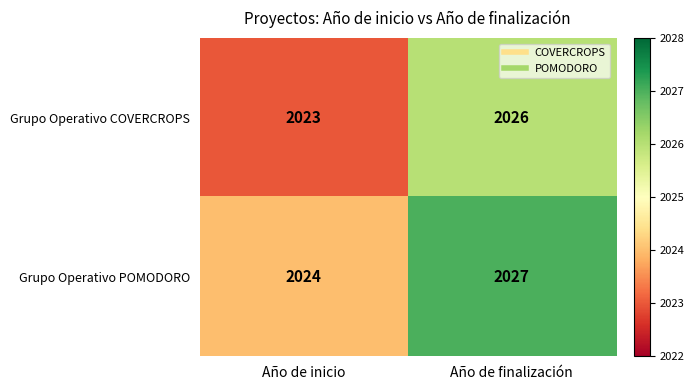

Is it true that Grupo Operativo POMODORO equals 465 at Año de finalización?

False